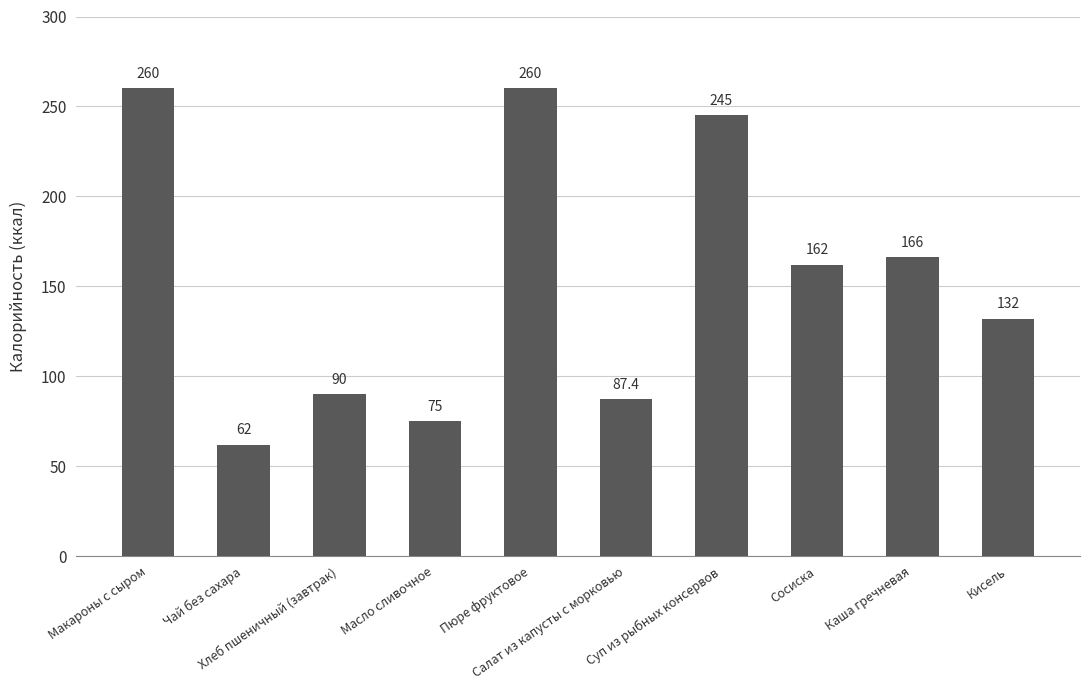

Count the number of categories in the chart.

10